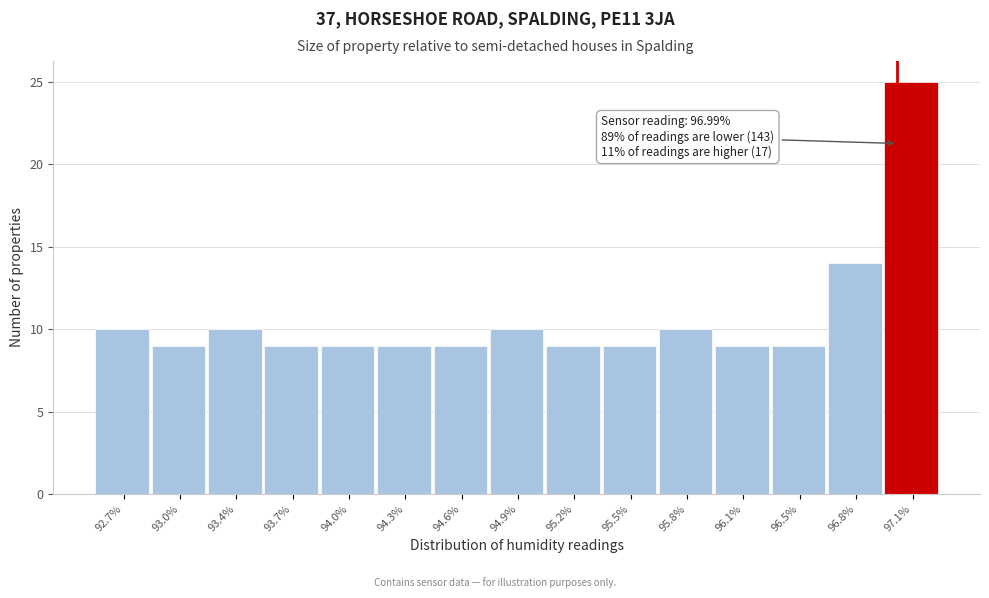

Which range on the x-axis has the tallest bar?

96.92 to 97.23